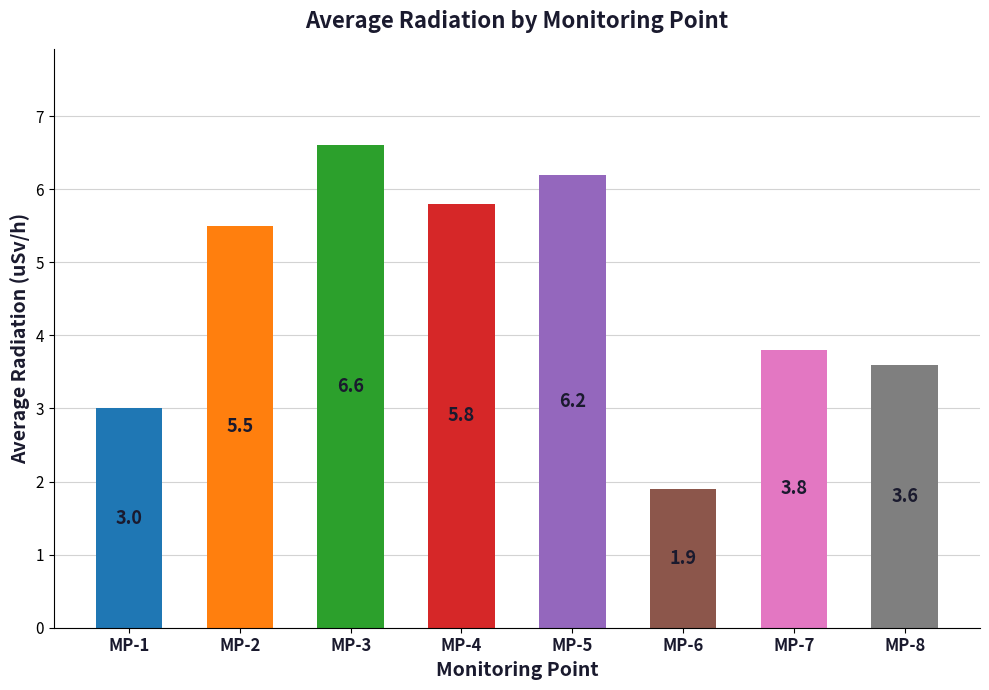

Count the number of categories in the chart.

8